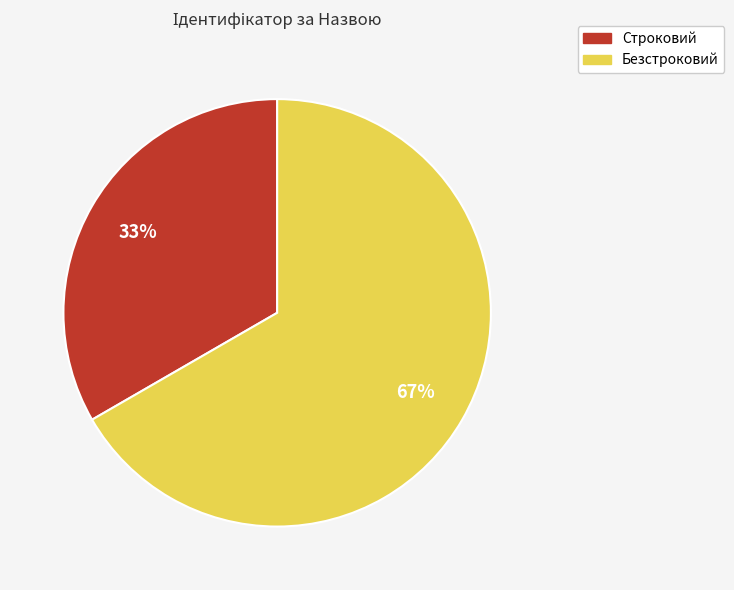

Combined, do Строковий and Безстроковий account for over 50%?

Yes